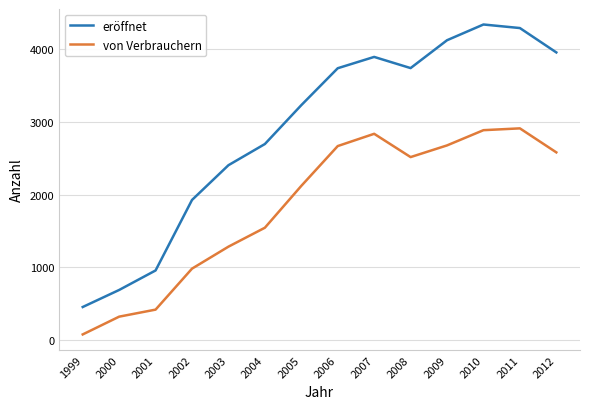

Where does the von Verbrauchern series first go above 2516?

2006